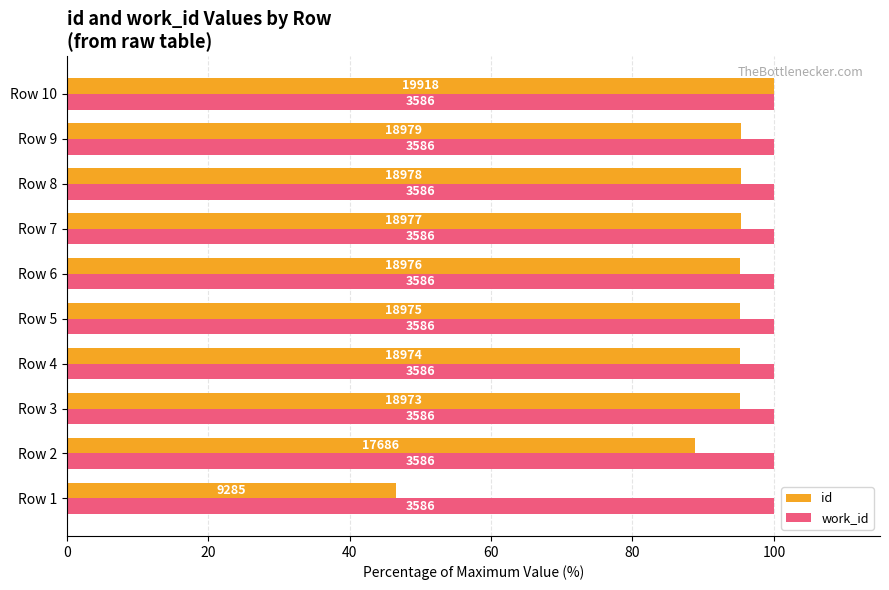

What is the difference between the maximum and minimum values in the id series?

53.4